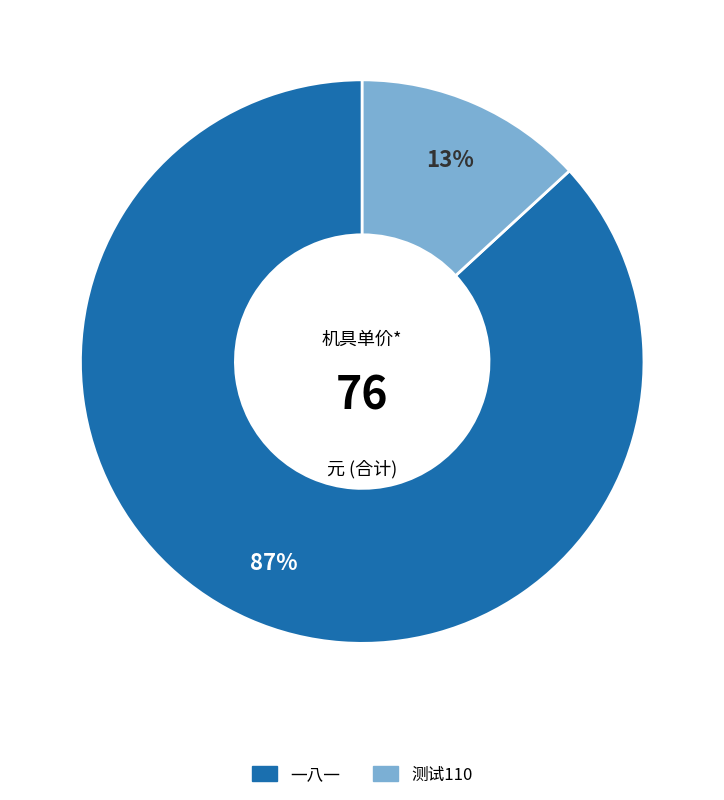

How many slices are in this pie chart?

2